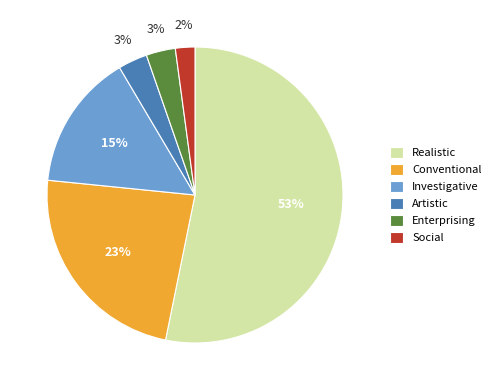

How many slices are in this pie chart?

6